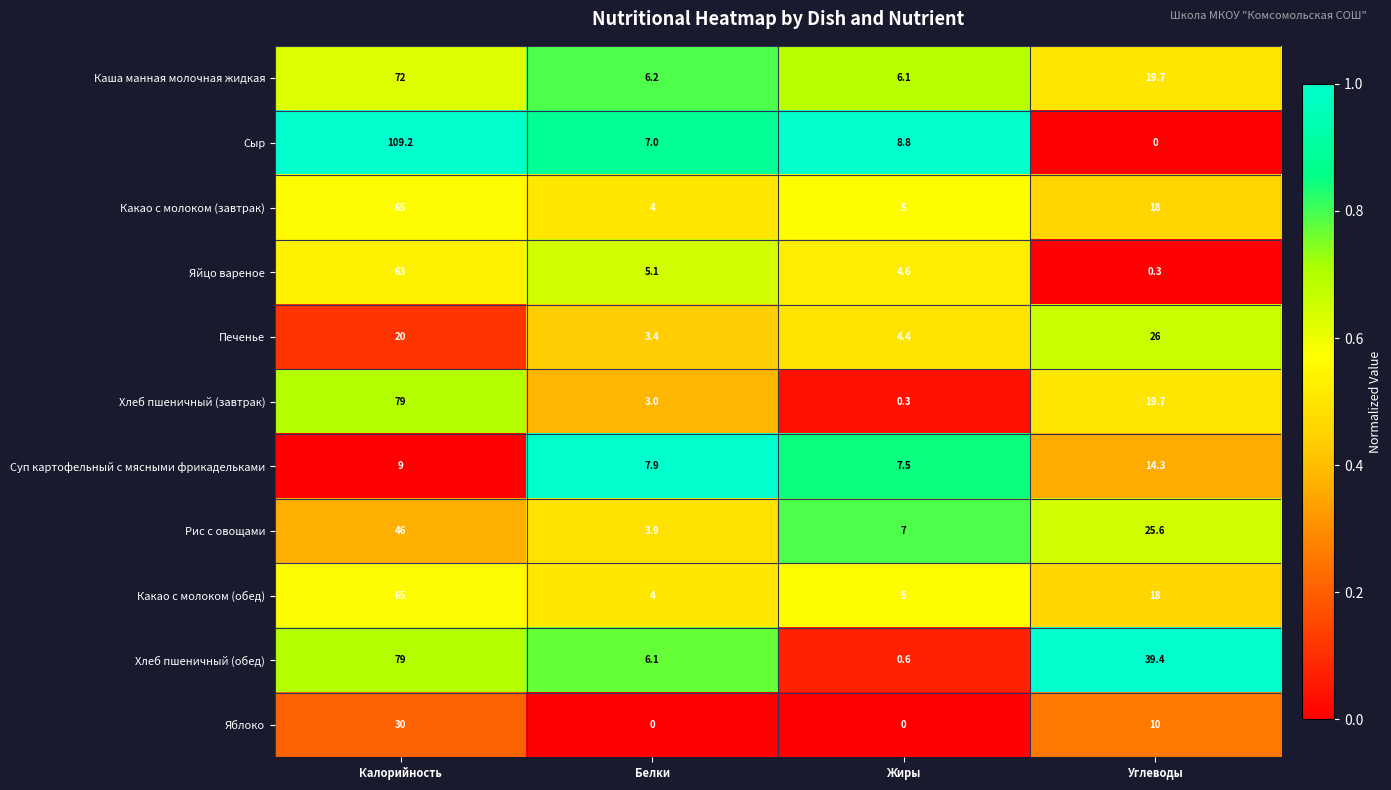

Which series has the largest range (max minus min)?

Сыр